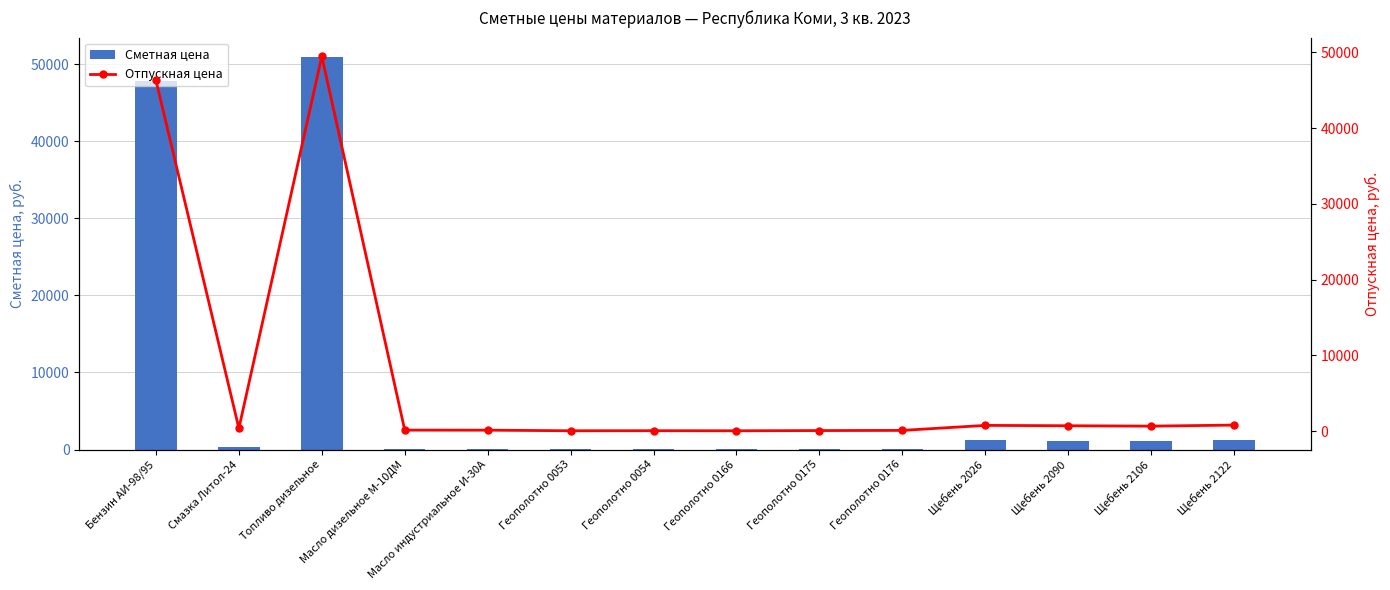

How many values in the Сметная цена series exceed 370?

7